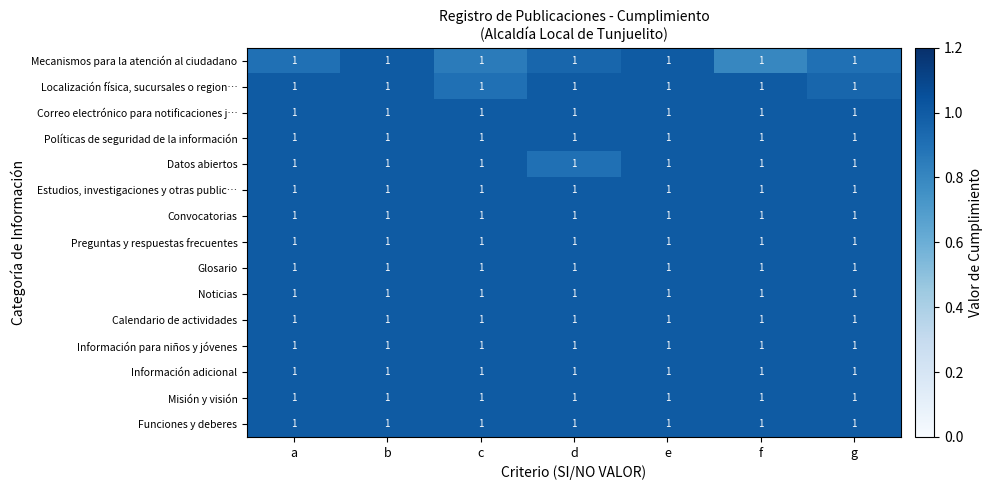

At which category is the sum across all series the highest?

b